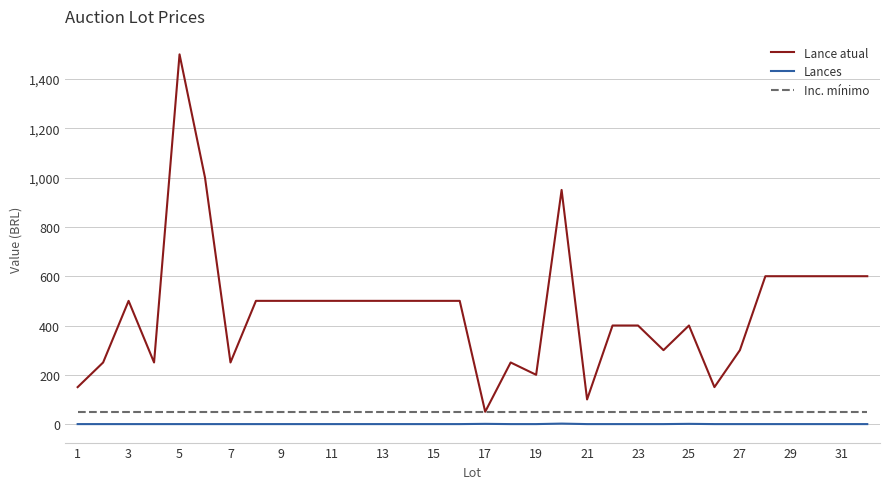

What are all the series names shown in the legend?

Lance atual, Lances, Inc. mínimo